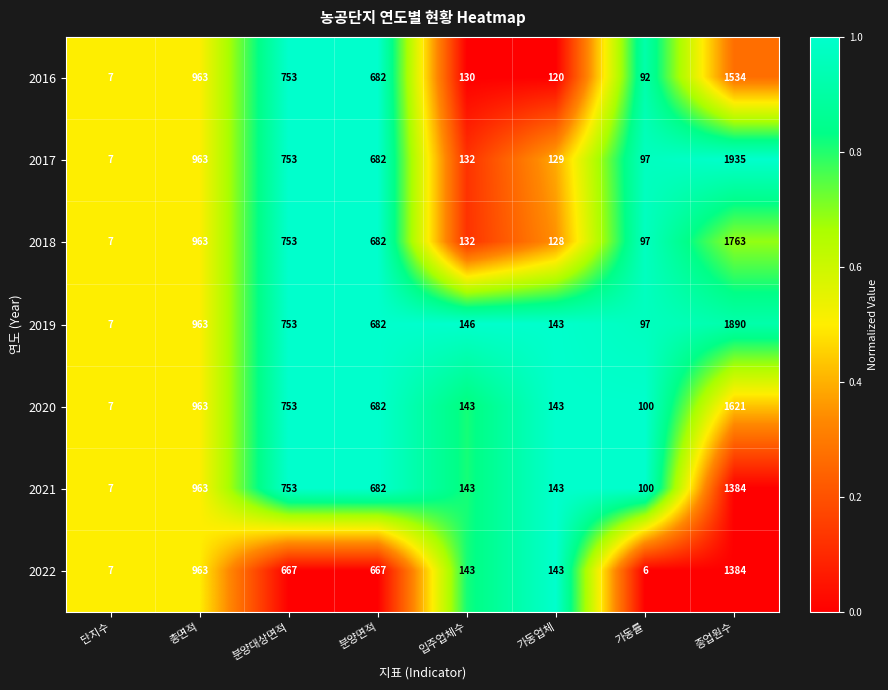

What is the sum of the 2021 values at 분양대상면적 and 가동업체?

896